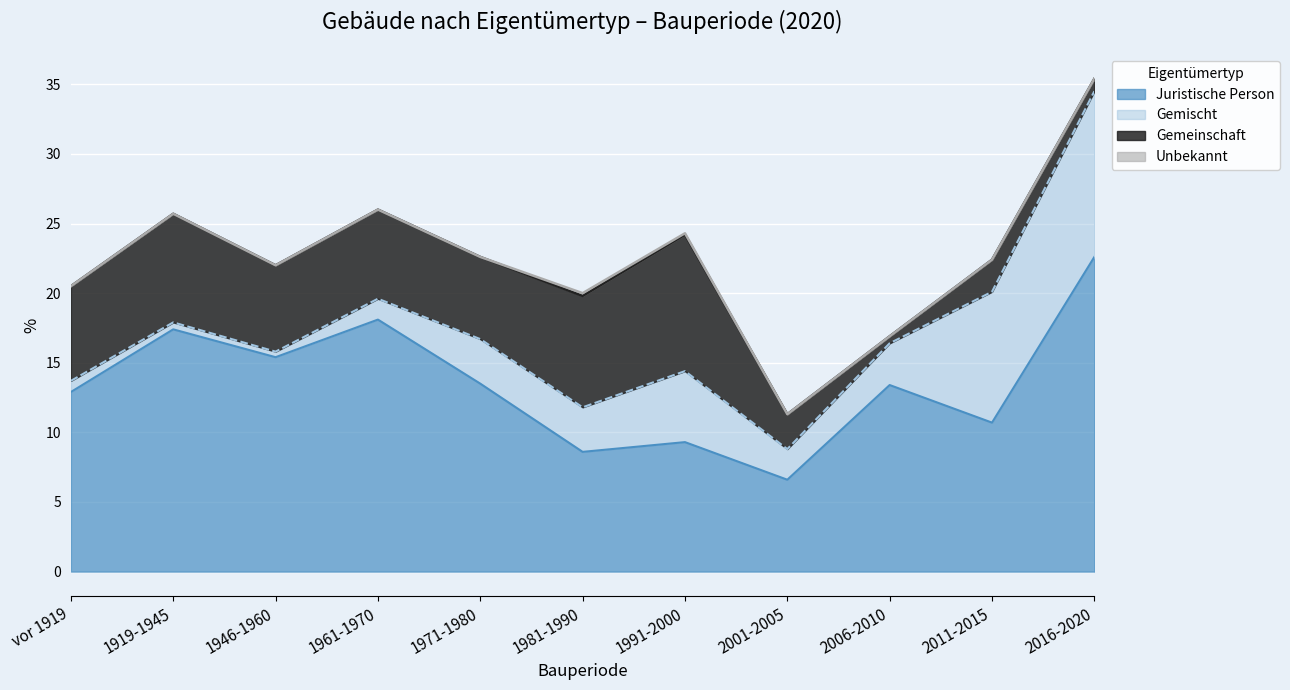

Rank the series at 2006-2010 from lowest to highest value.

Unbekannt, Gemeinschaft, Gemischt, Juristische Person